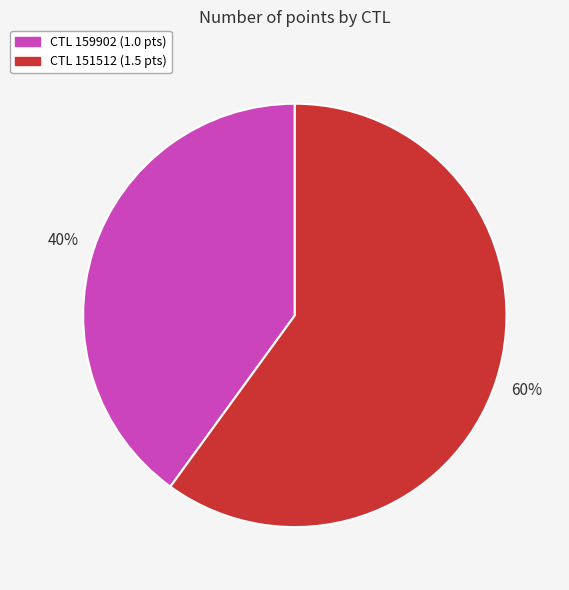

Does any single category account for the majority?

Yes